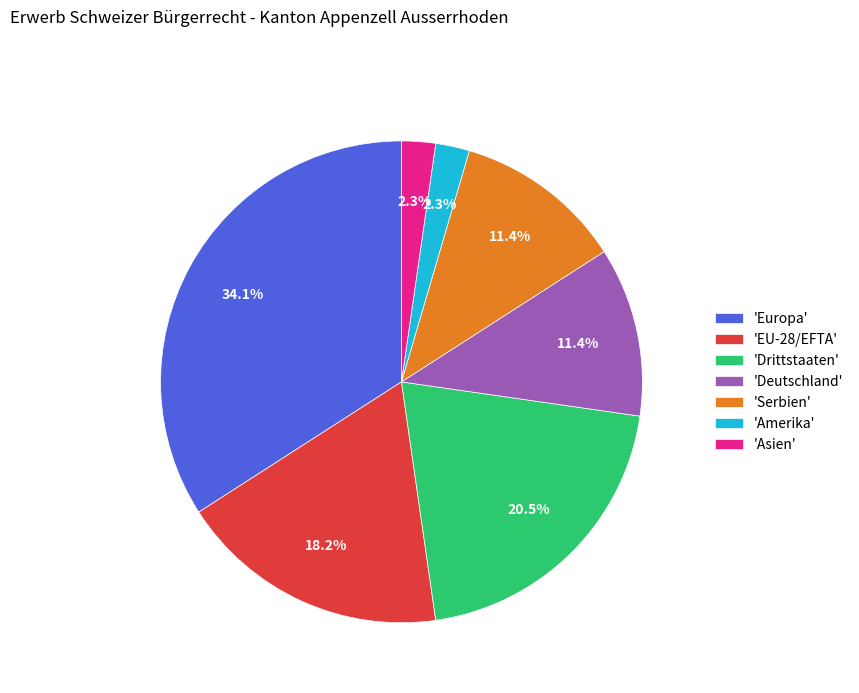

What percentage is NOT represented by 'EU-28/EFTA'?

81.8%